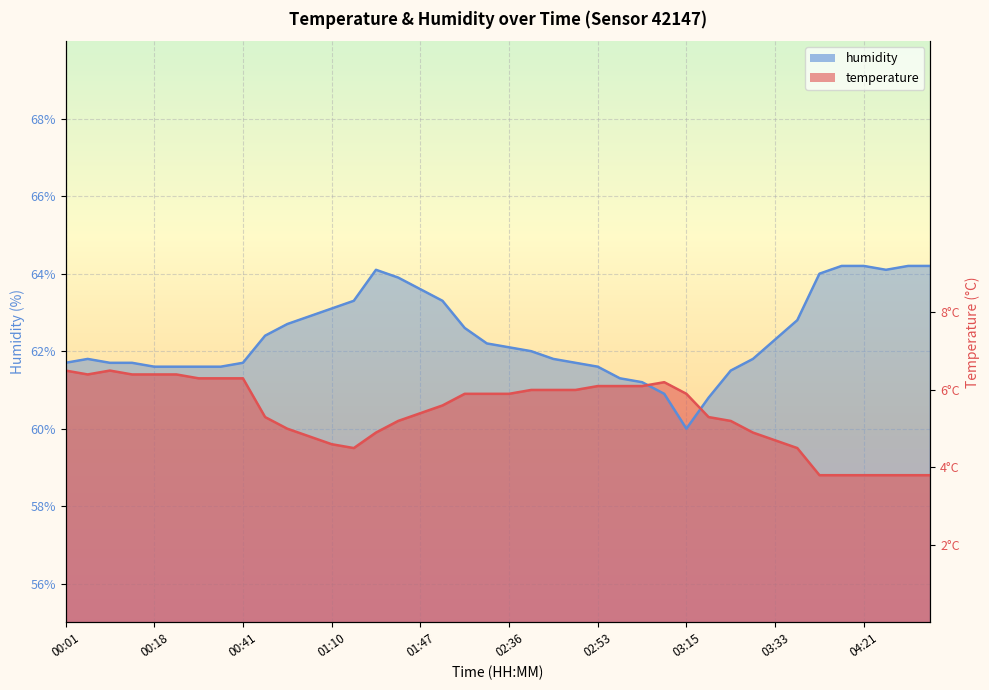

What is the sum of the temperature values at 00:18 and 04:34?

120.2